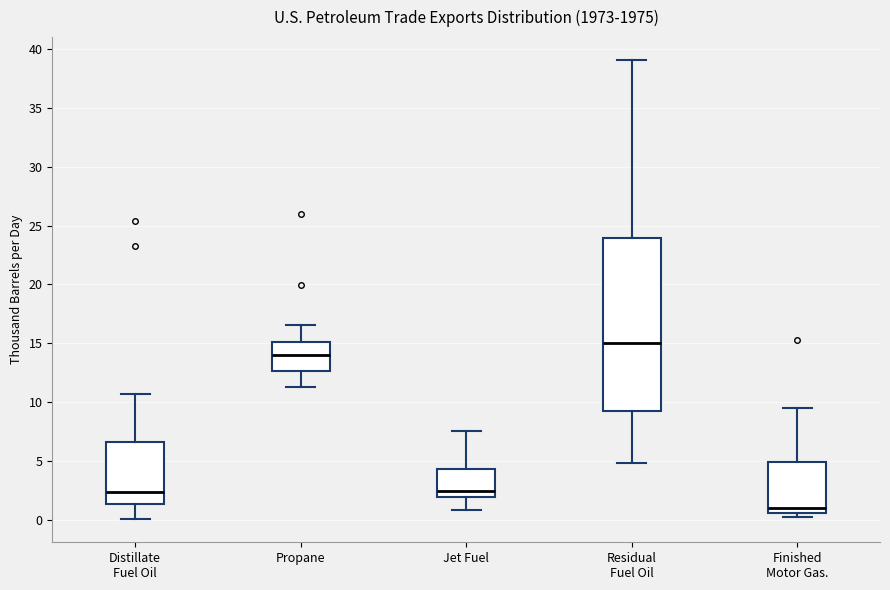

Which box is the tallest, from its lower edge to its upper edge?

Residual Fuel Oil